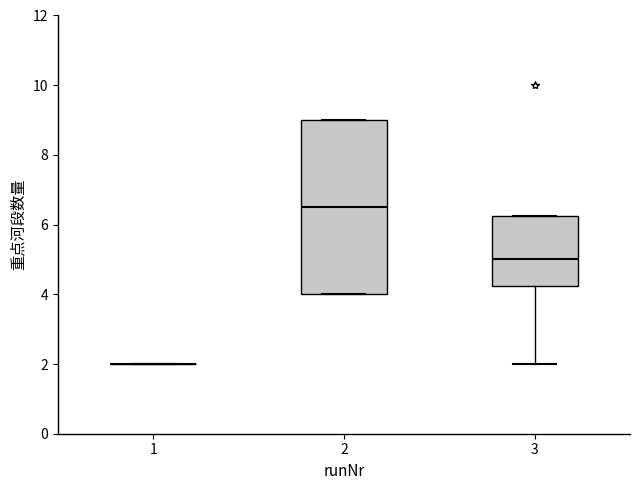

Reading left to right, transcribe this box plot: for each box, give where its median line is, the range the box spans, and where its two whiskers end, as read against the y-axis. The values are not printed on the chart, so give them approximately, as read against the axis.

1: box collapsed to a line at 2.0, whiskers 2.0 to 2.0
2: median 6.6, box 4.0 to 9.0, whiskers 4.0 to 9.0
3: median 5.0, box 4.2 to 6.2, whiskers 2.0 to 6.2